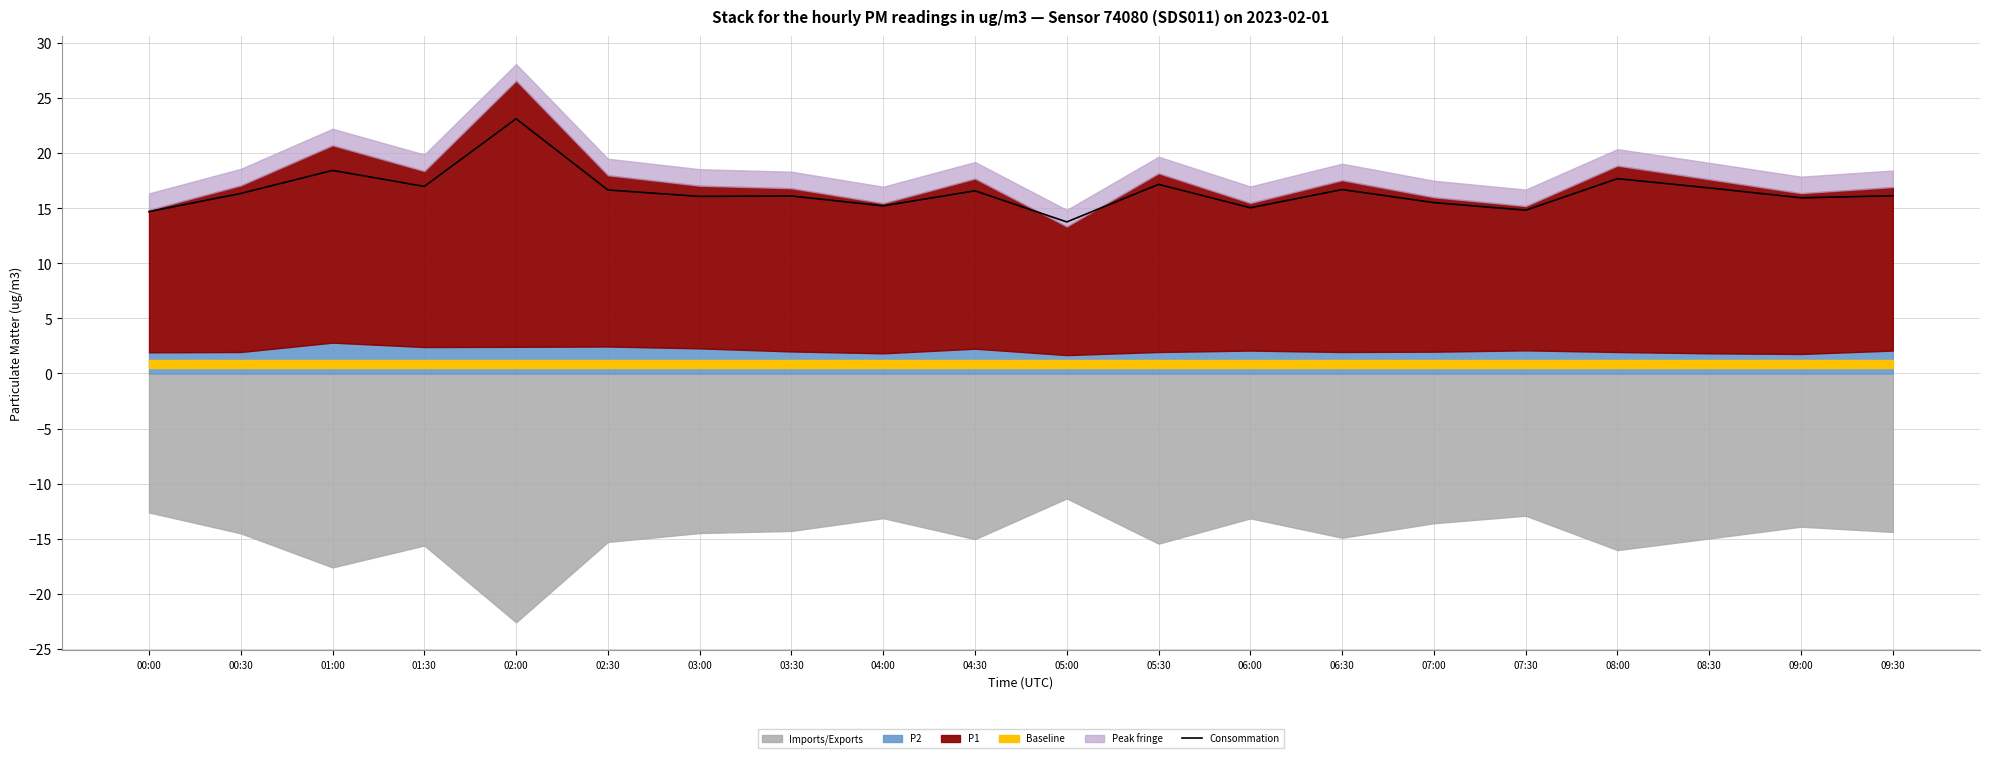

Which category has the lowest value across all series?

05:00